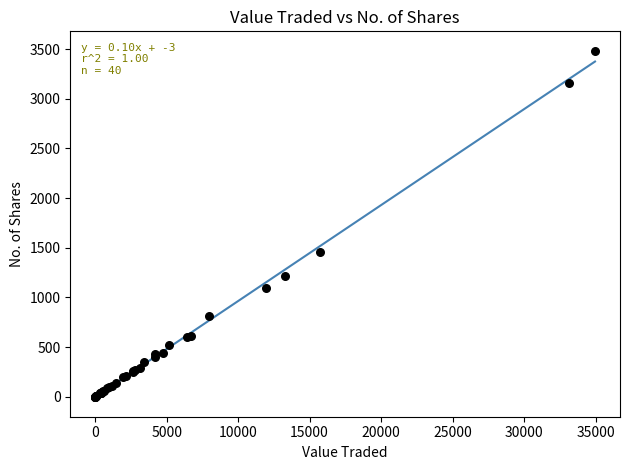

What Y value in the scatter plot is closest to 1739?

1458